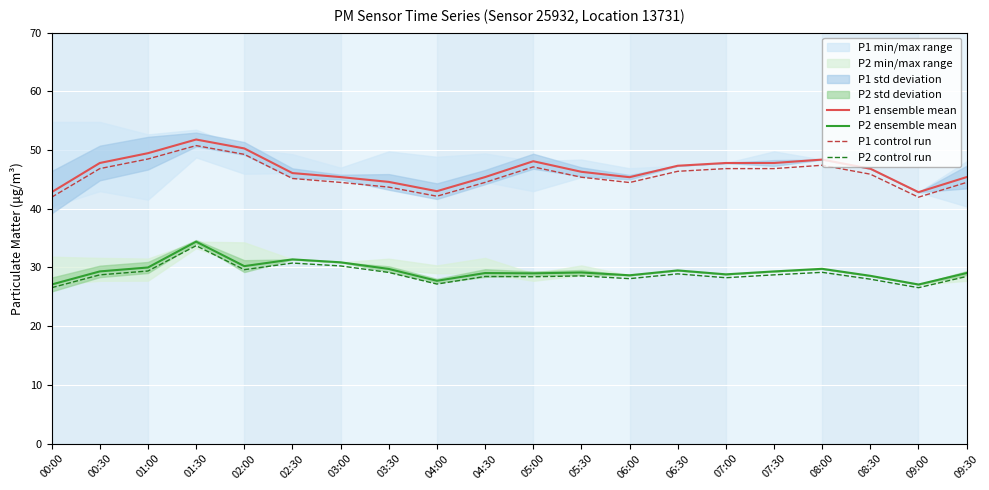

True or false: P2 ensemble mean and P1 ensemble mean intersect in this chart.

False